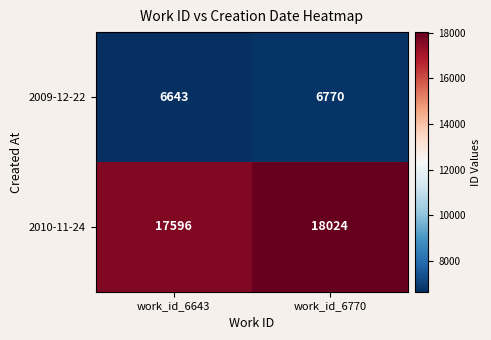

Read the 2009-12-22 value at work_id_6770.

6770